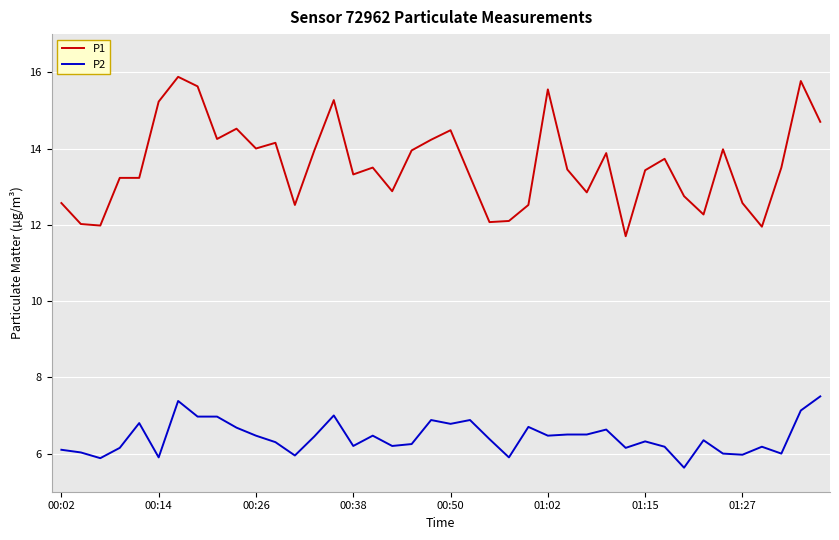

Which series has the largest total across all categories?

P1